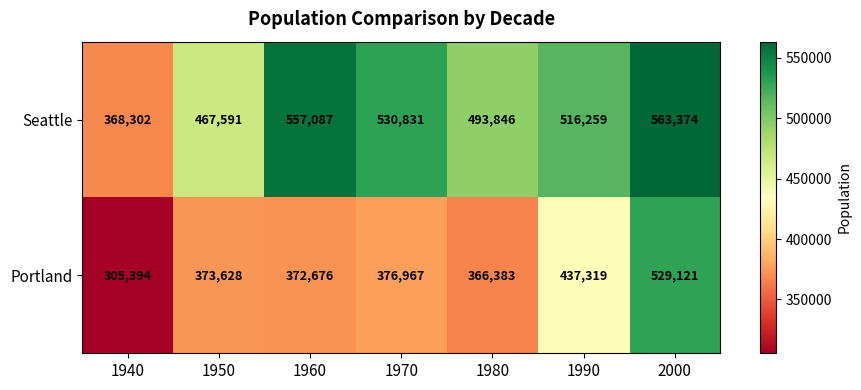

Read the Portland value at 1990, to the nearest 50.

437300